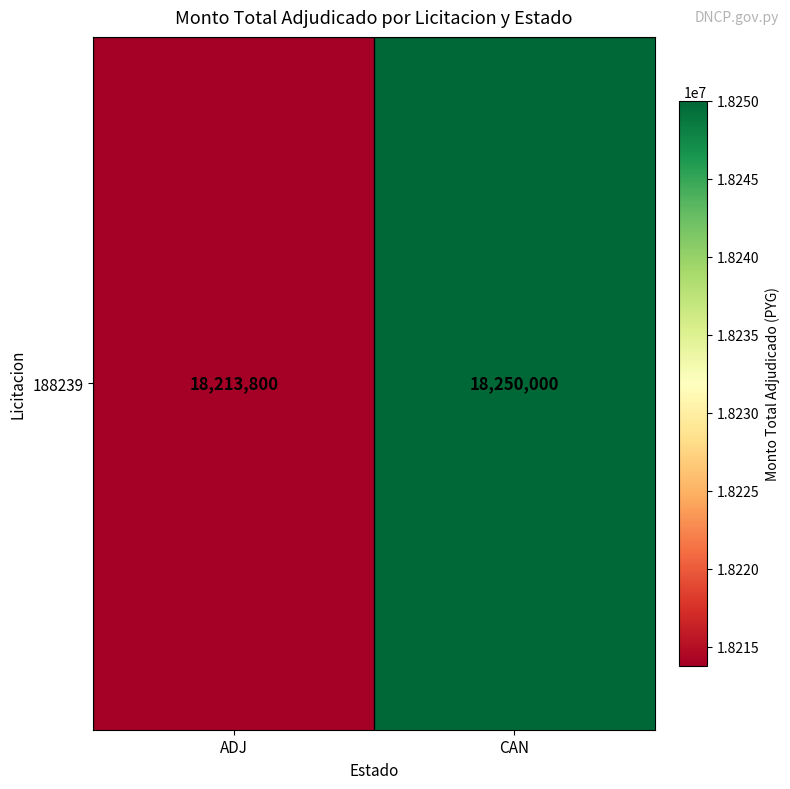

The value at CAN is 18250000. True or false?

True